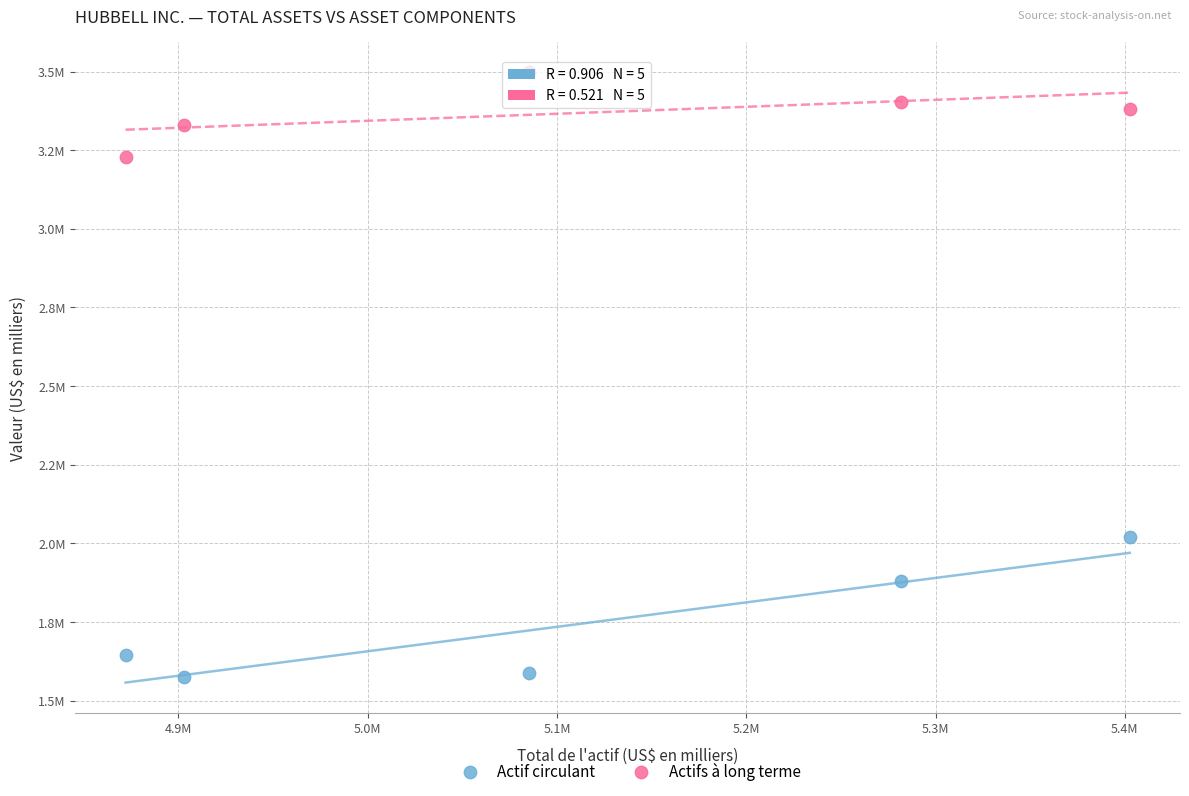

Which series contains the lowest Y value?

Actif circulant